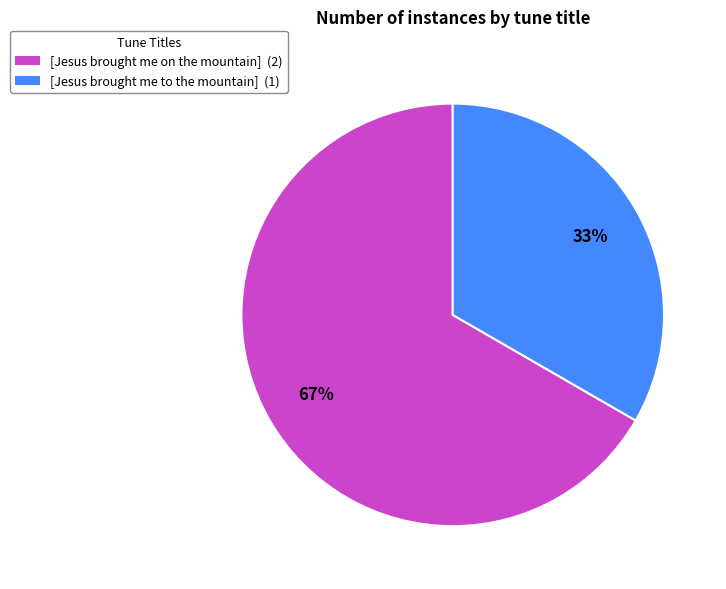

To the nearest percent, what is the average slice percentage?

50%